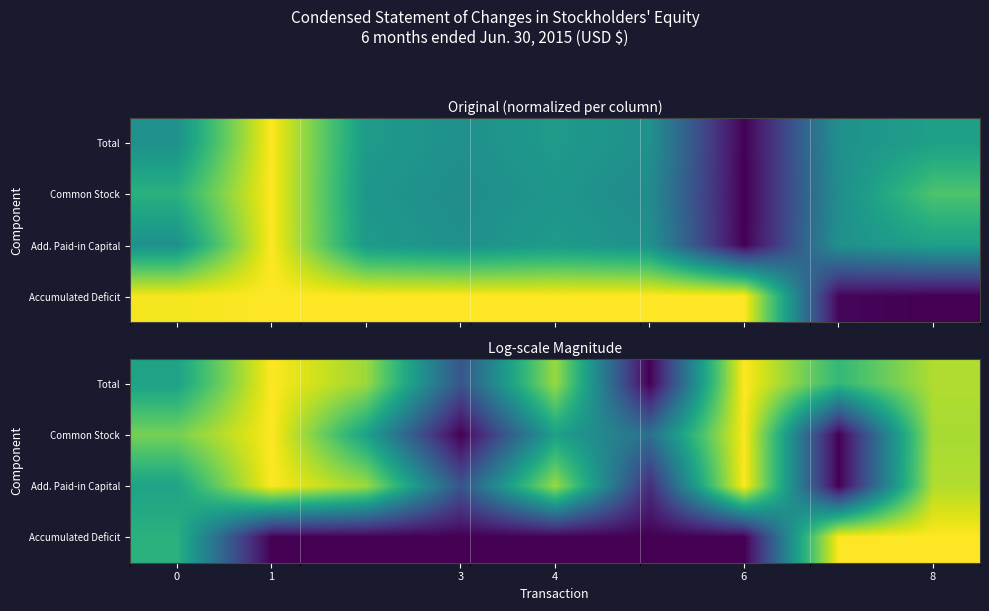

Which has a higher value, 1 or 8?

1